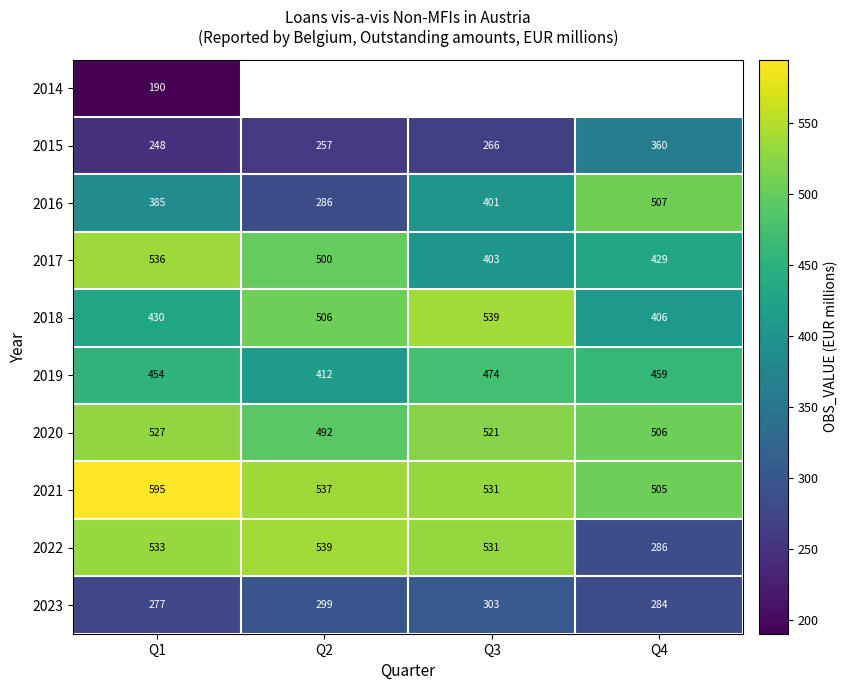

What is the approximate value of 2015 at Q1?

248